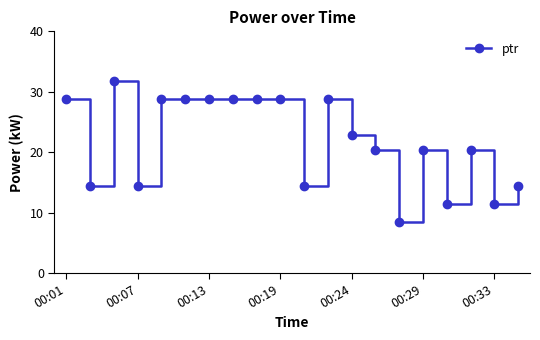

What is the maximum value shown in the chart?

31.8